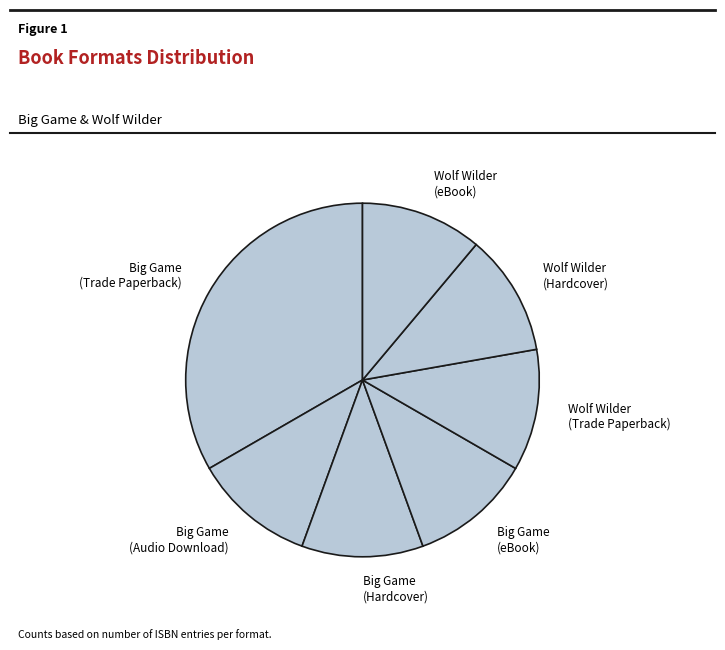

Which category has the biggest portion of the pie?

Big Game (Trade Paperback)